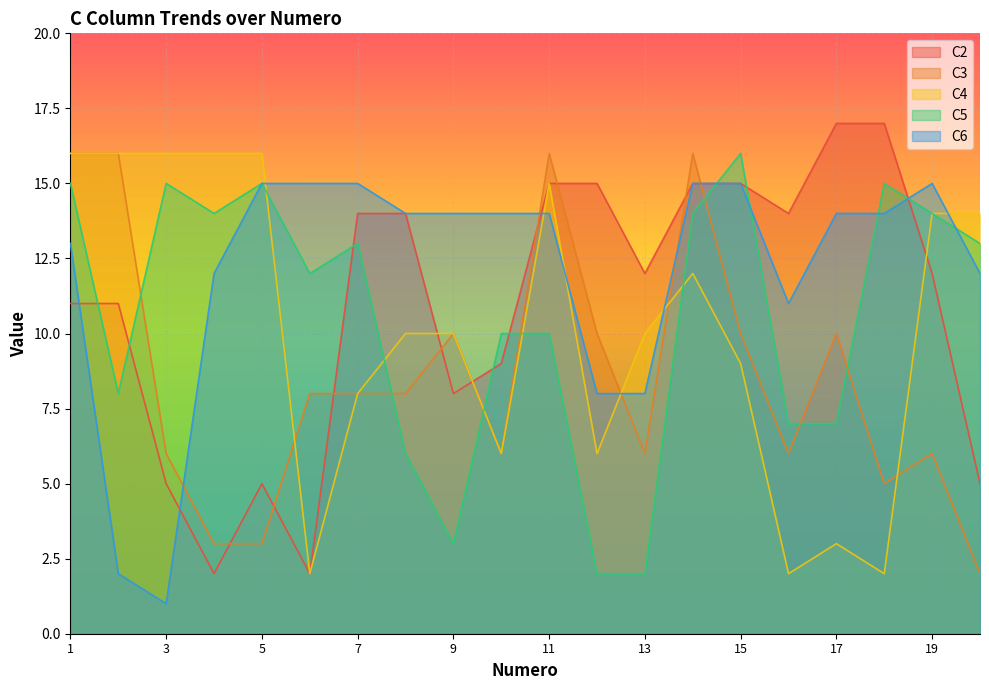

What are all the series names shown in the legend?

C2, C3, C4, C5, C6